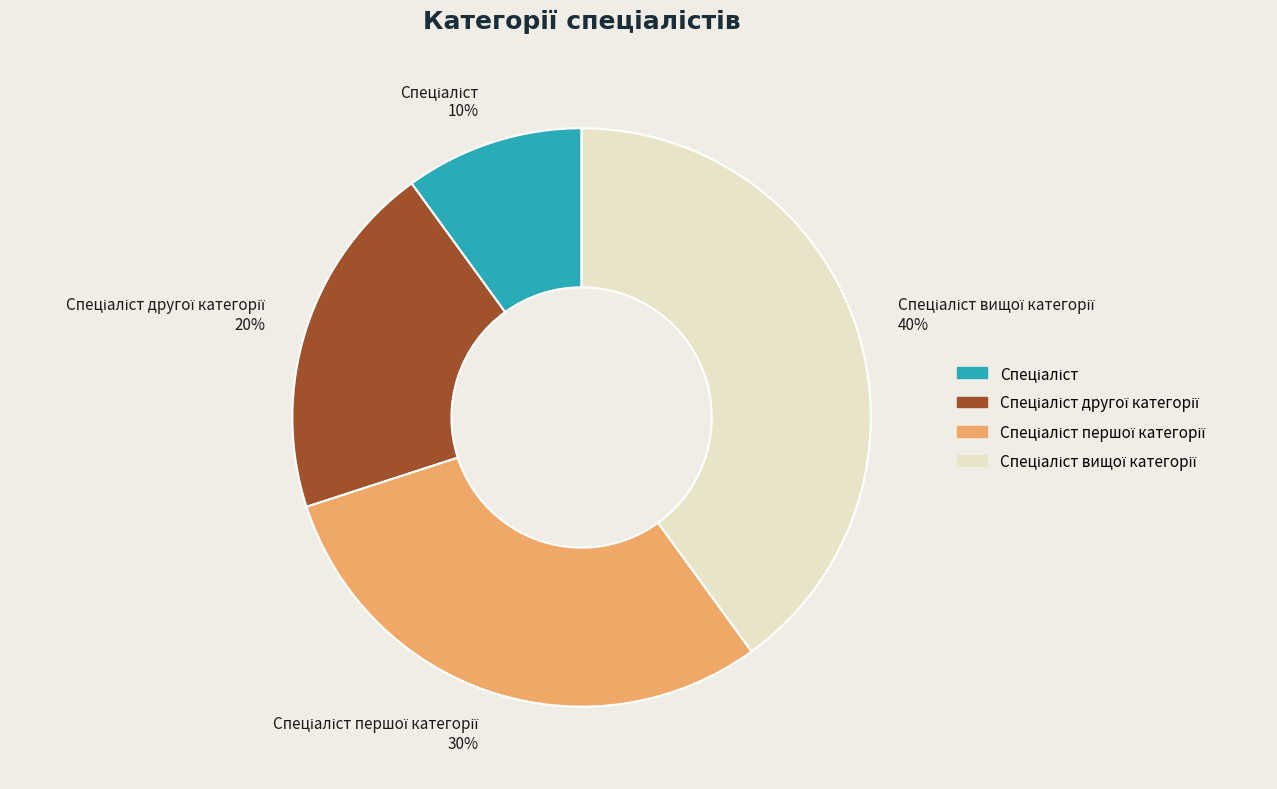

To the nearest percent, what is the average slice percentage?

25%